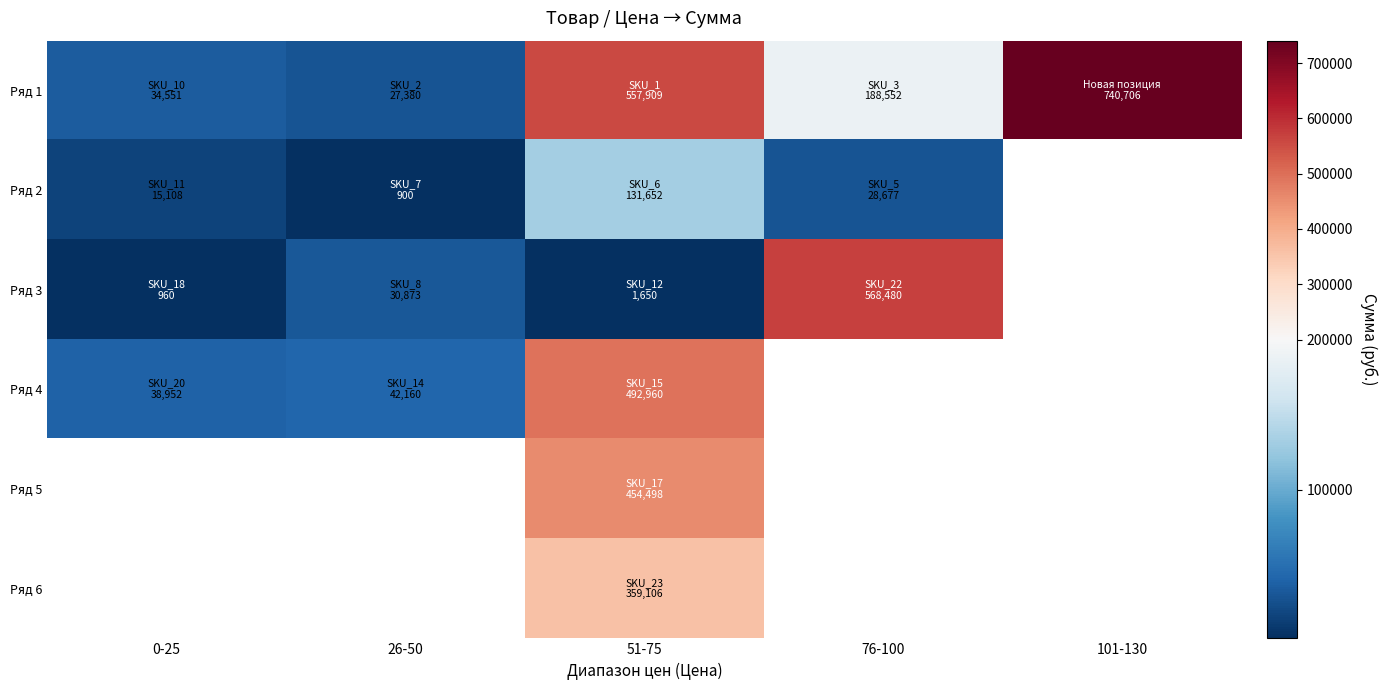

Between 101-130 and 26-50, which is larger?

101-130